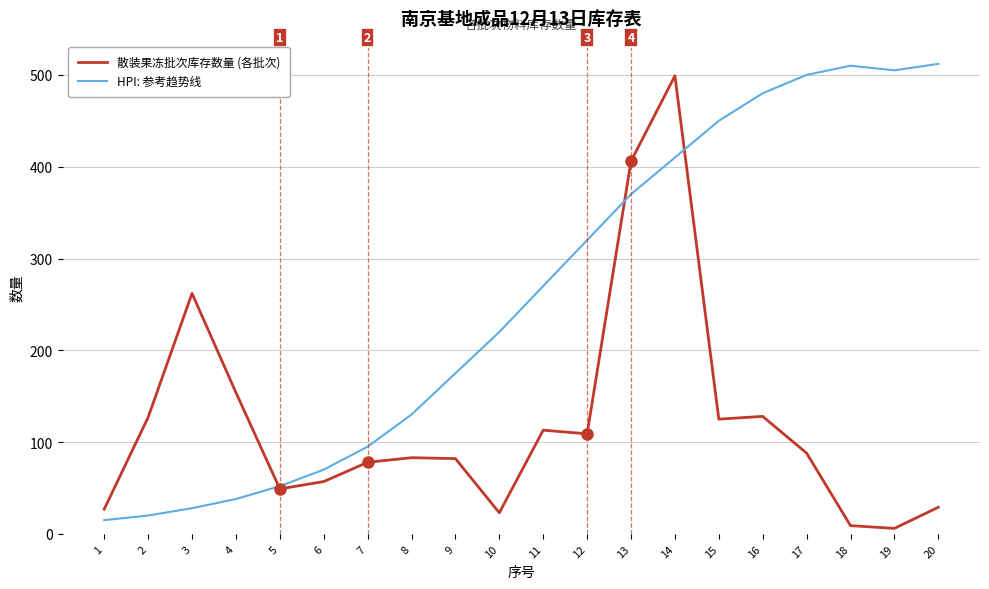

The 散装果冻批次库存数量 (各批次) series shows 27 at 1. True or false?

True